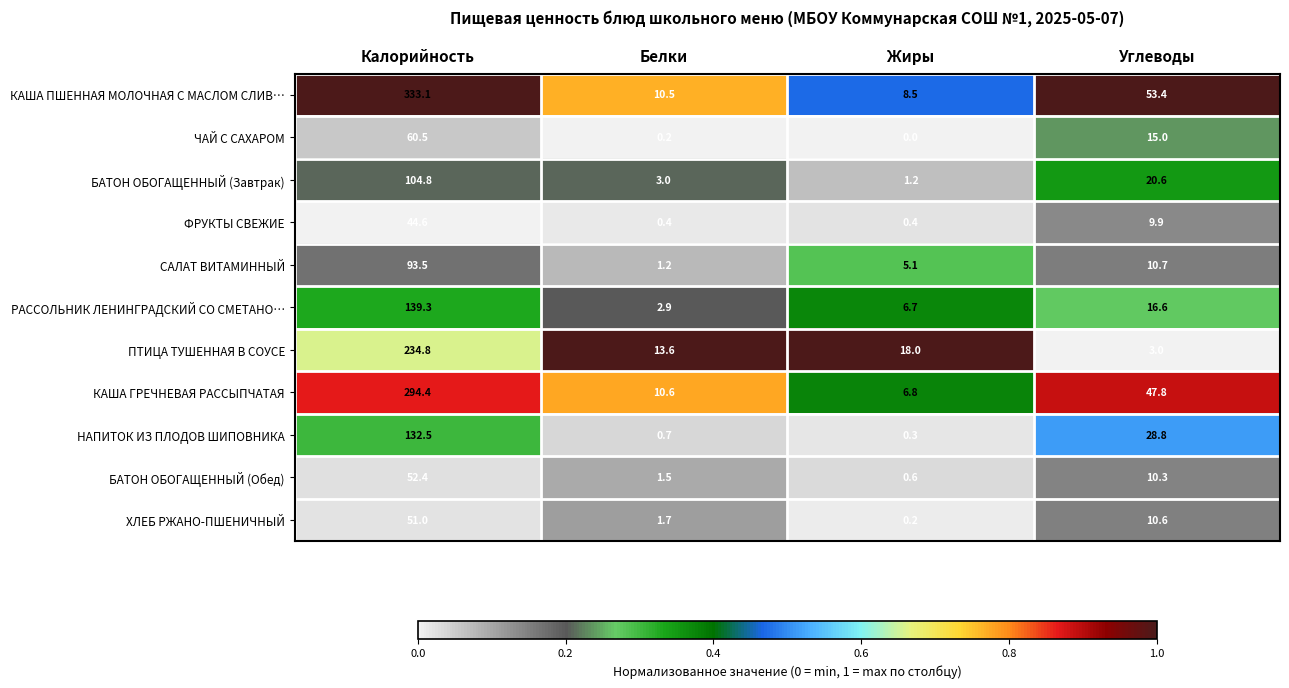

Count the number of categories in the chart.

4